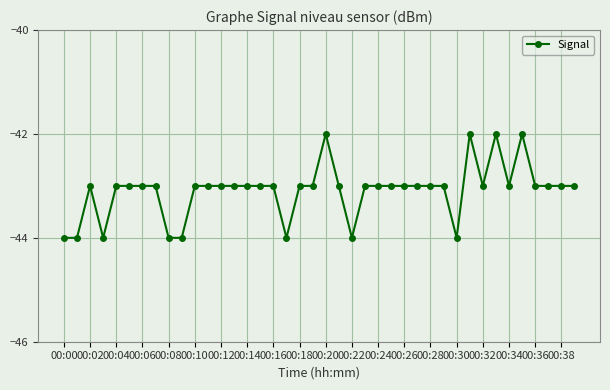

What is the greatest value displayed?

-42